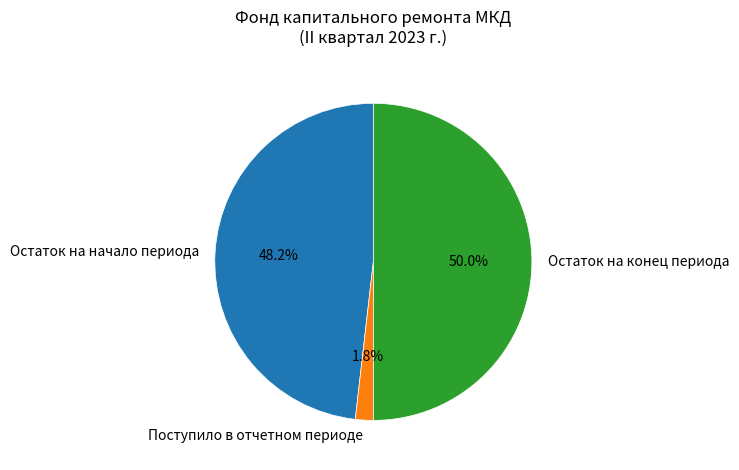

What is the total percentage of Остаток на начало периода and Поступило в отчетном периоде?

50.0%